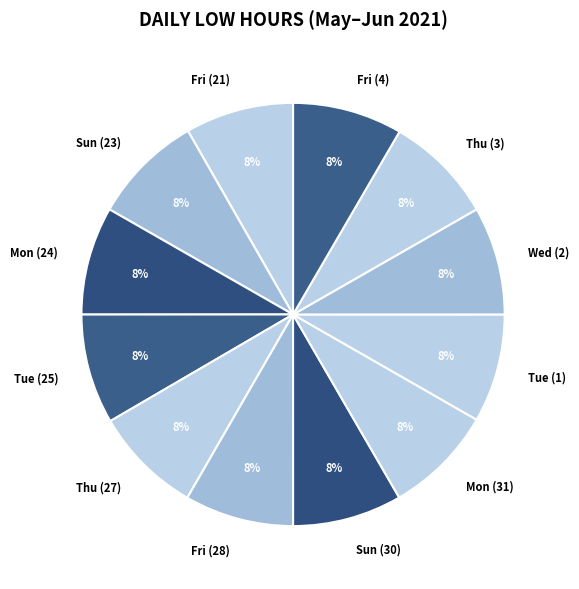

Combined, do Sun (23) and Mon (31) account for over 50%?

No